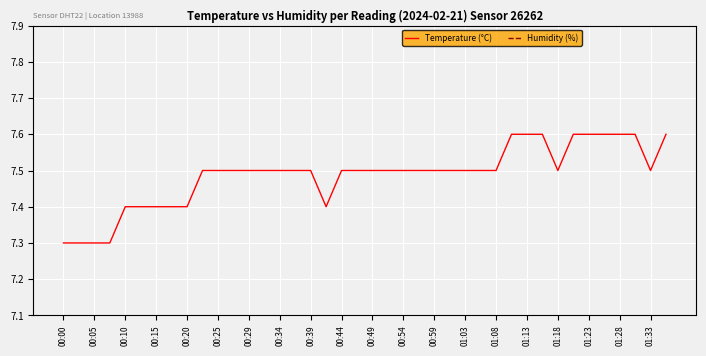

The Temperature (°C) series shows 11.3 at 01:23. True or false?

False